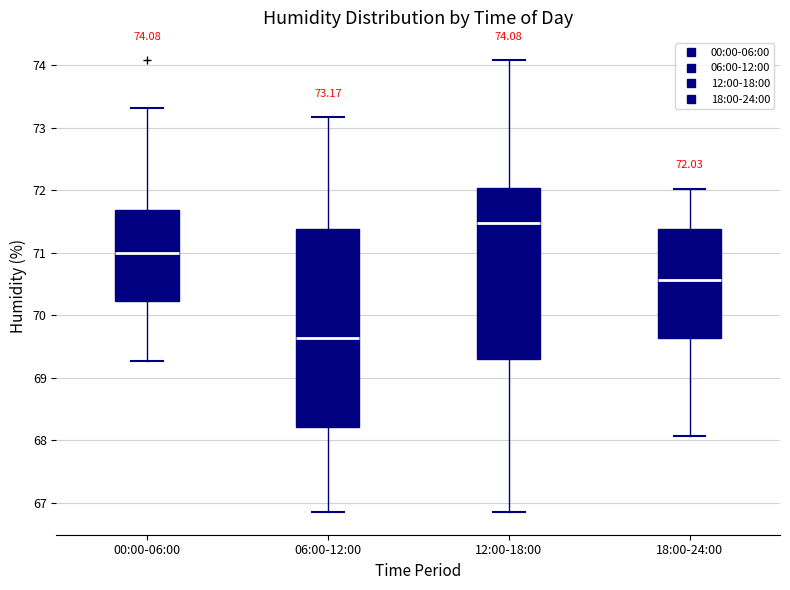

Which box has the highest median line?

12:00-18:00